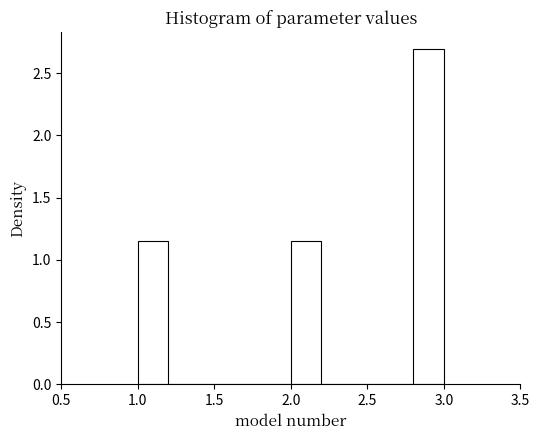

Reading left to right, list every bar in this chart as the range it spans on the x-axis followed by its height. The values are not printed on the chart, so give them approximately, as read against the axis.

1.0 to 1.2: 1.15
1.2 to 1.4: 0
1.4 to 1.6: 0
1.6 to 1.8: 0
1.8 to 2.0: 0
2.0 to 2.2: 1.15
2.2 to 2.4: 0
2.4 to 2.6: 0
2.6 to 2.8: 0
2.8 to 3.0: 2.70